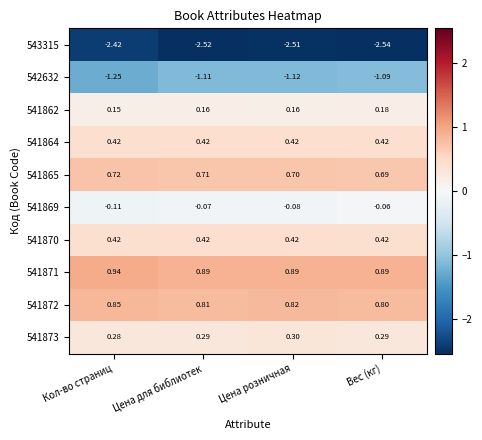

Where is 541865 nearest to the value 0?

Вес (кг)